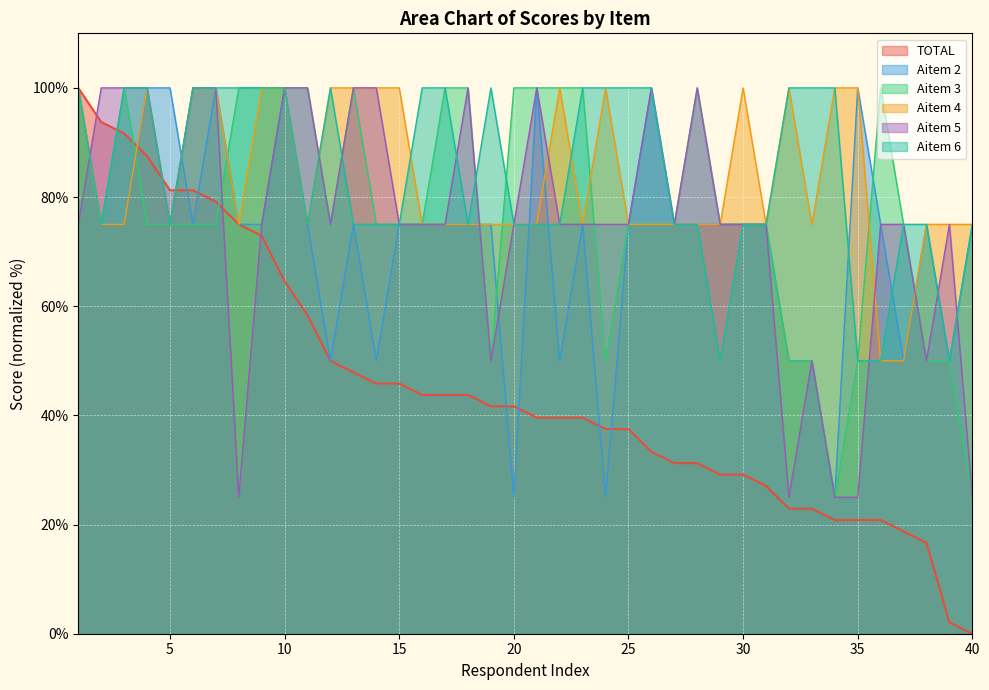

At which label does TOTAL first exceed 41?

1